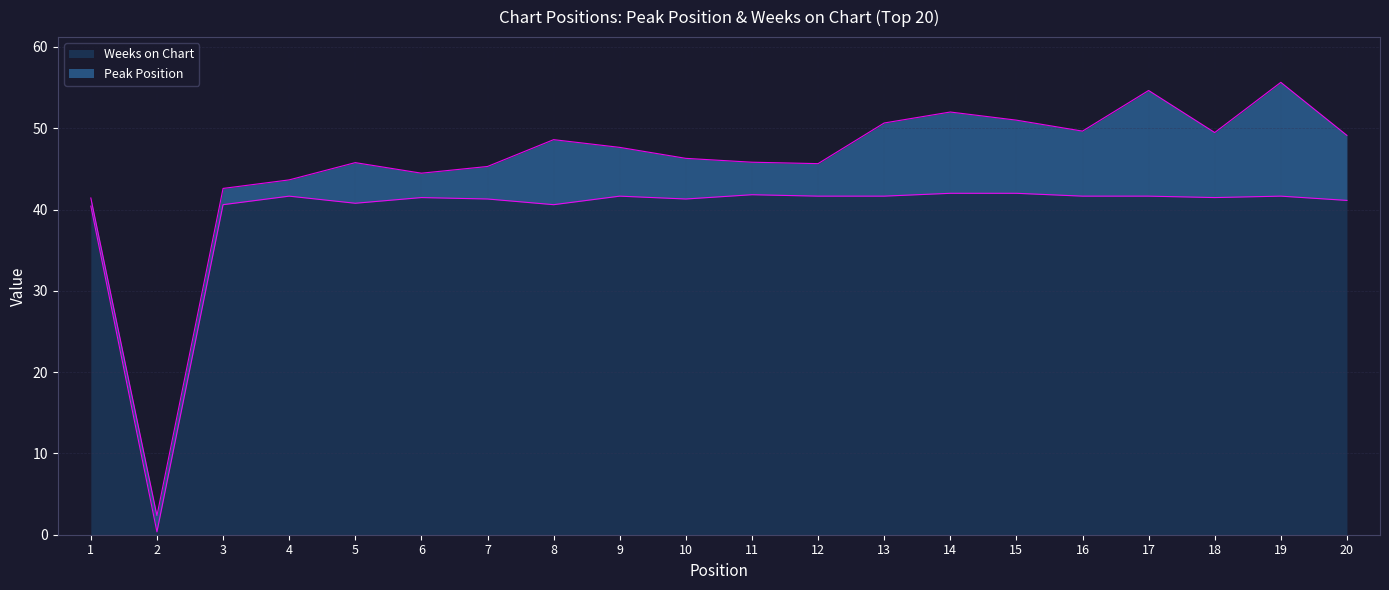

Which label corresponds to the largest value in the chart?

14